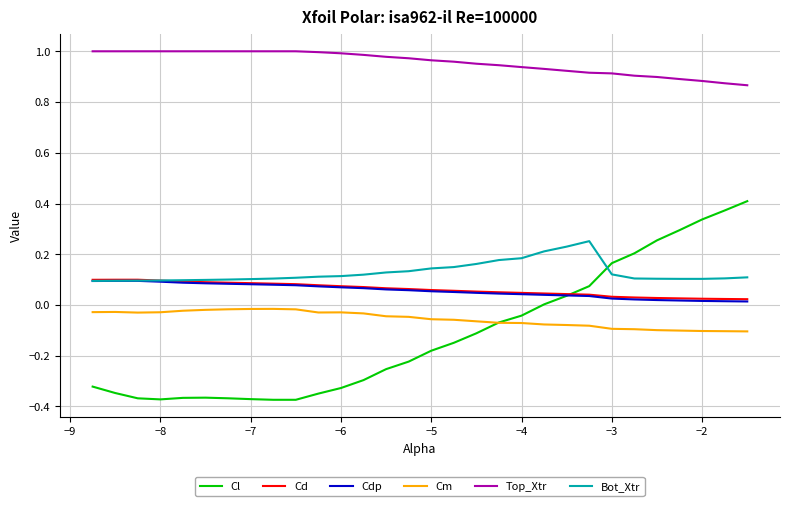

True or false: Cd and Top_Xtr cross at least once.

False